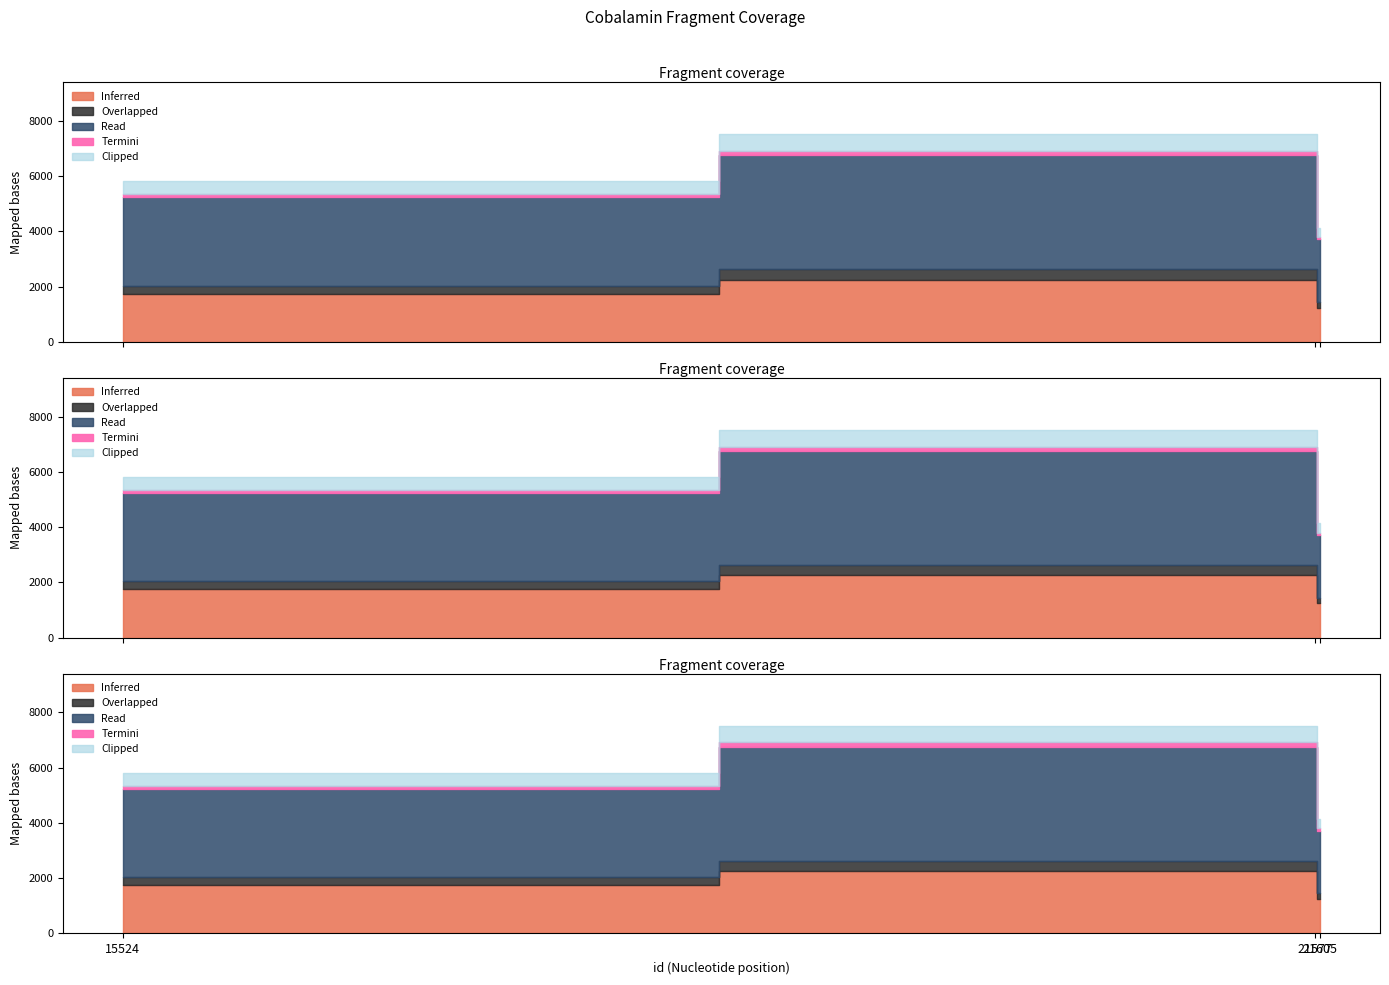

Which label corresponds to the smallest value in the chart?

21605